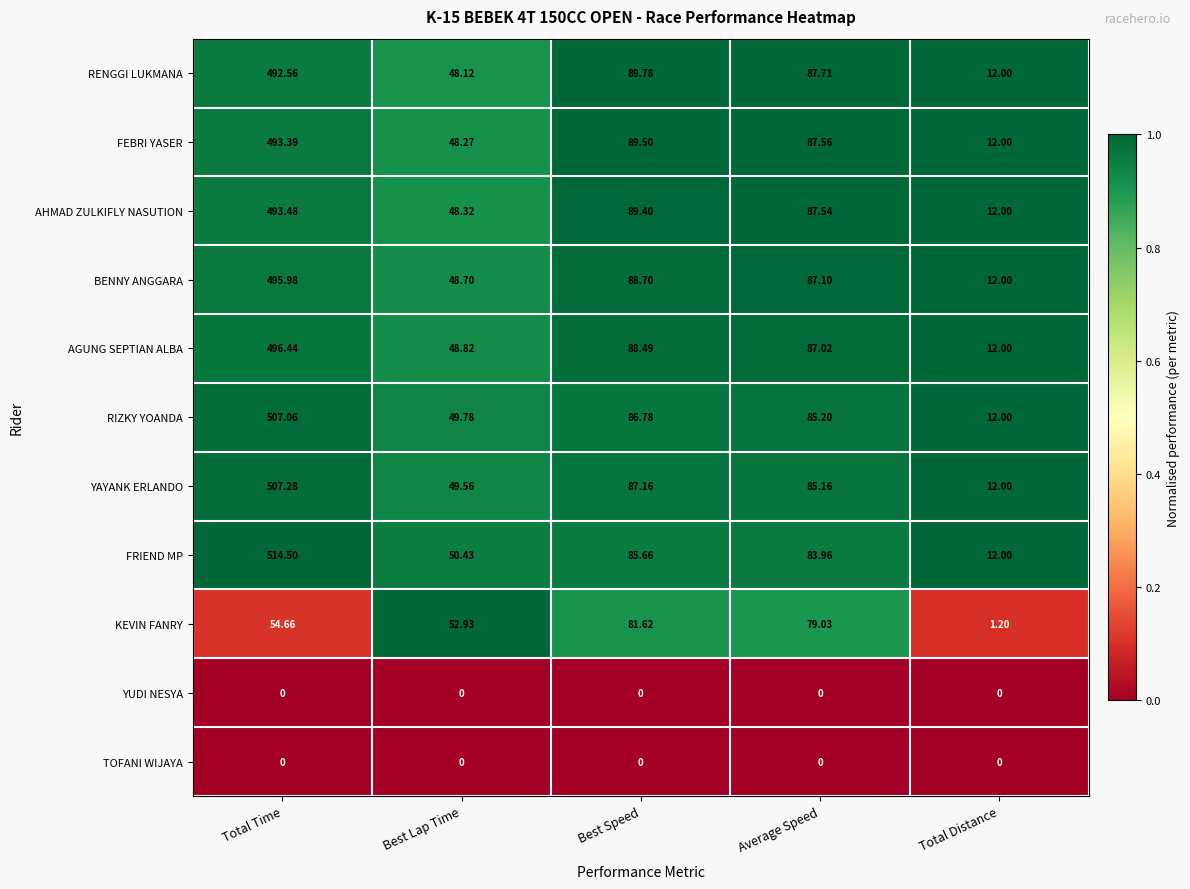

Which series has the largest range (max minus min)?

FRIEND MP